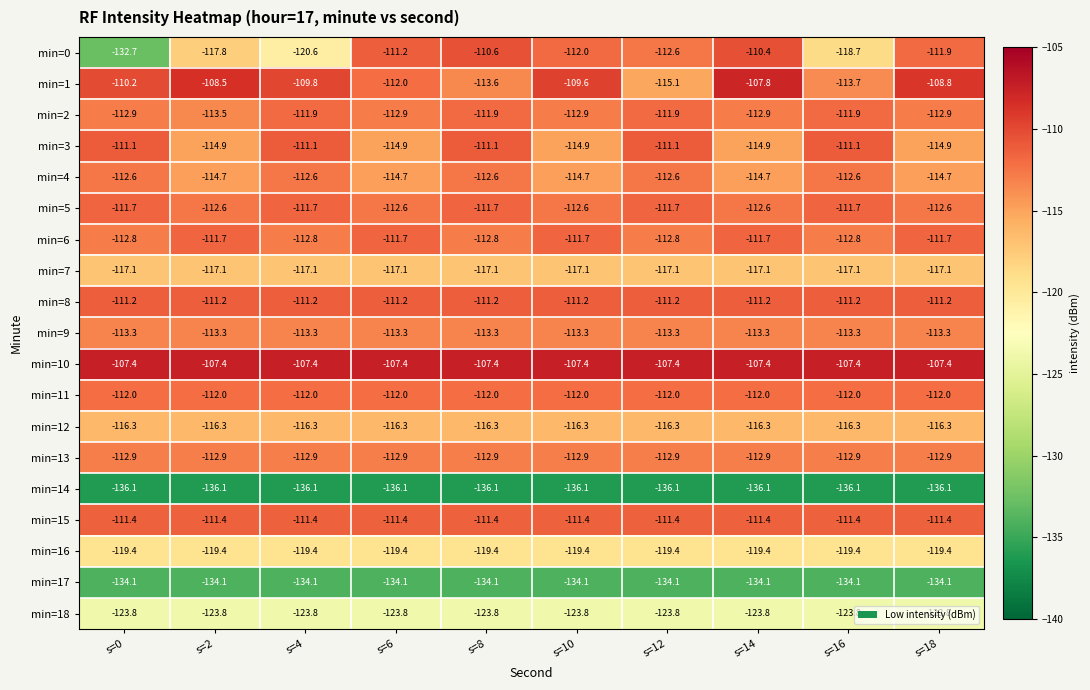

What is the maximum value shown in the chart?

-107.4